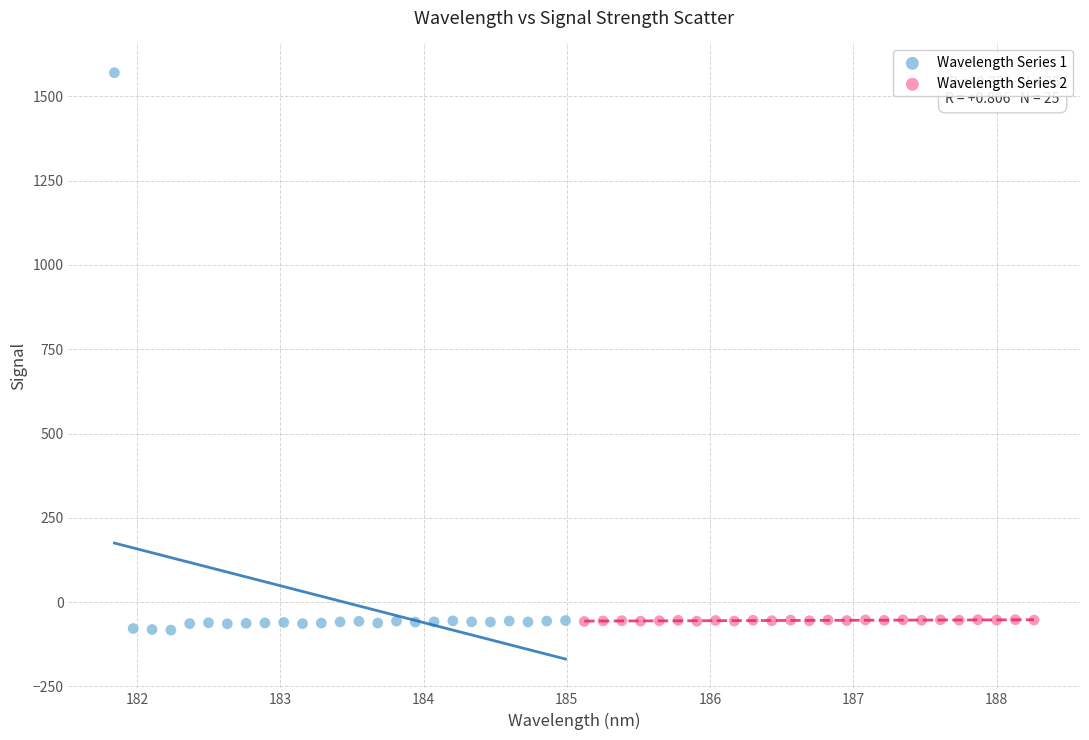

Which series contains the highest Y value?

Wavelength Series 1